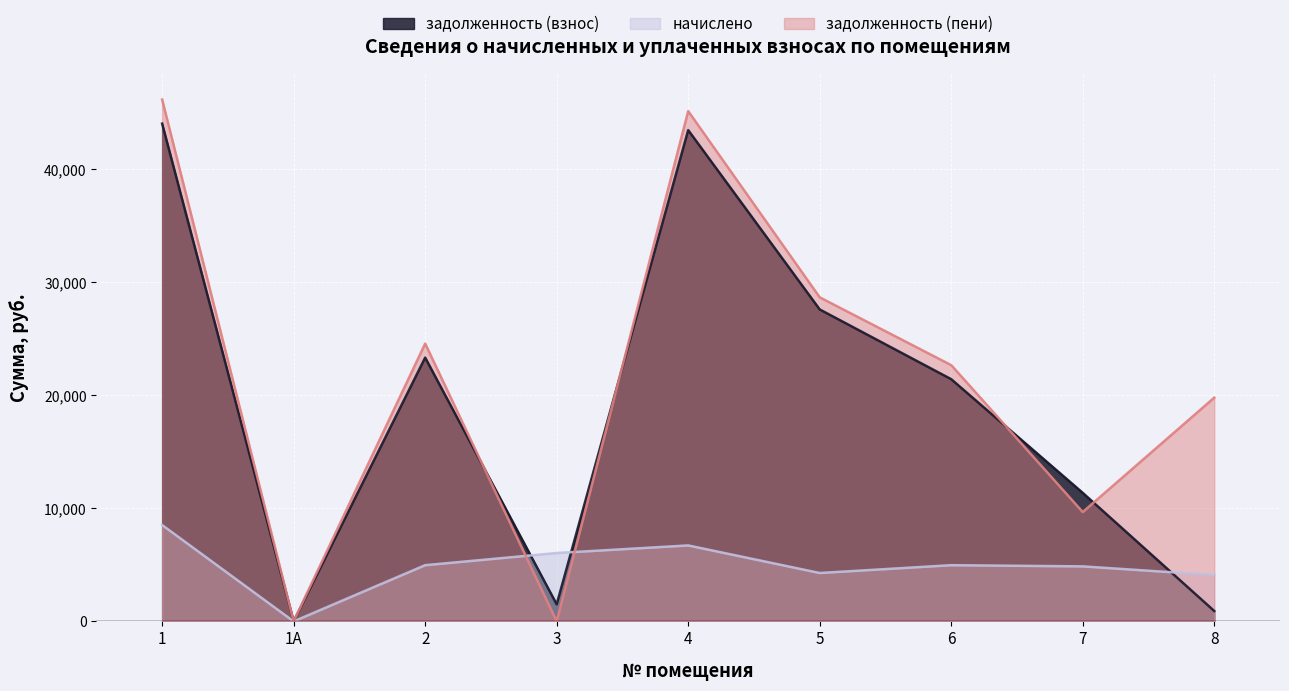

What are all the series names shown in the legend?

задолженность (взнос), начислено, задолженность (пени)